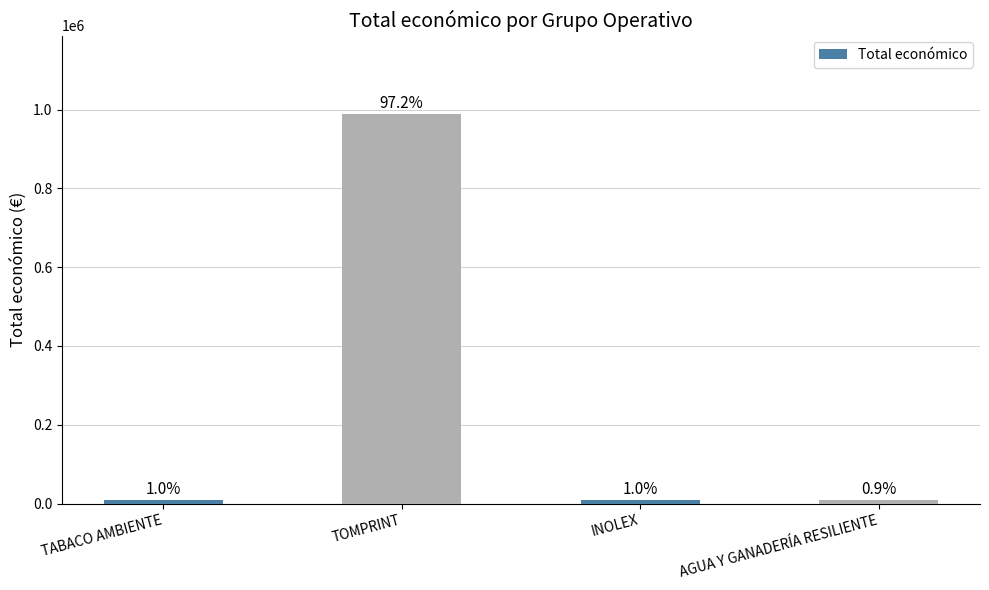

Reading left to right, what are all the values shown in this chart?

TABACO AMBIENTE=9999	TOMPRINT=989973	INOLEX=10000	AGUA Y GANADERÍA RESILIENTE=9000